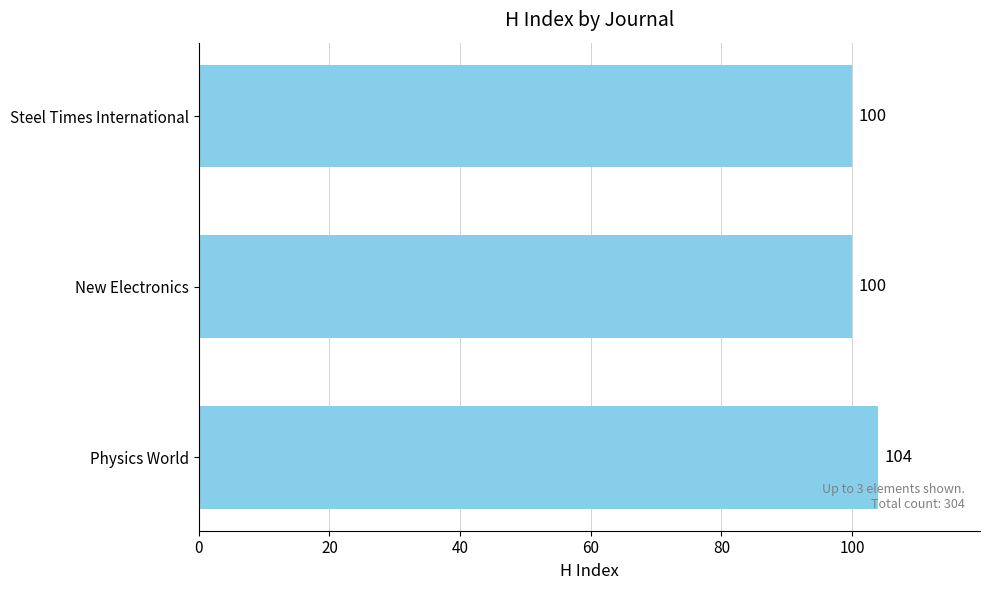

True or false: the data shows 41 at New Electronics.

False